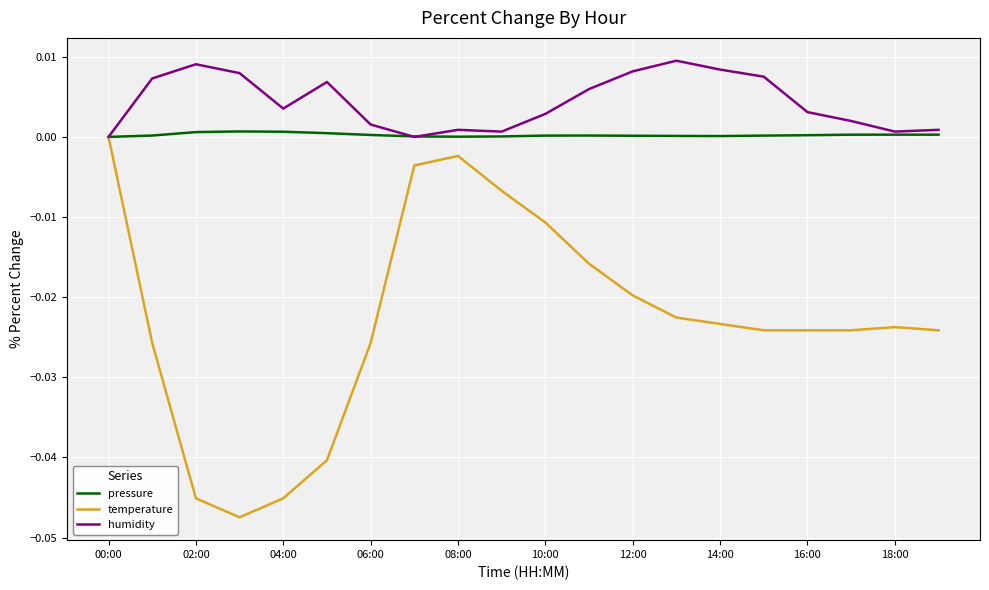

Which series has the widest spread of values?

temperature